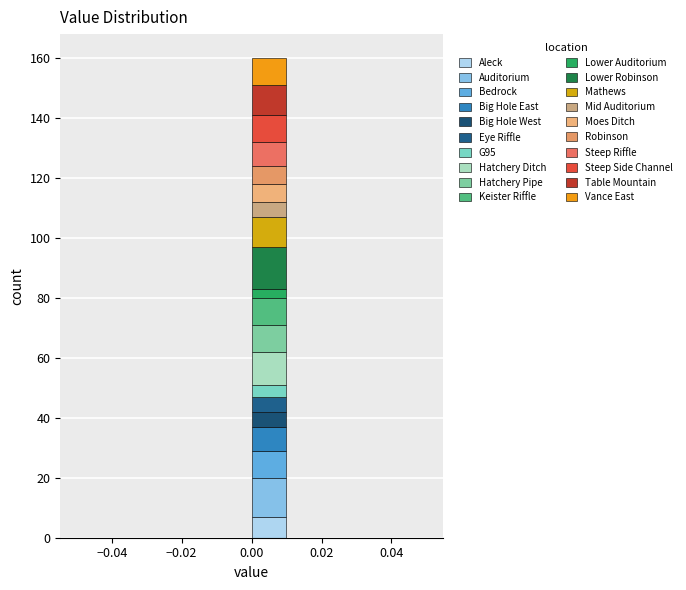

Which range on the x-axis has the tallest stacked bar (by total height)?

0.00 to 0.01